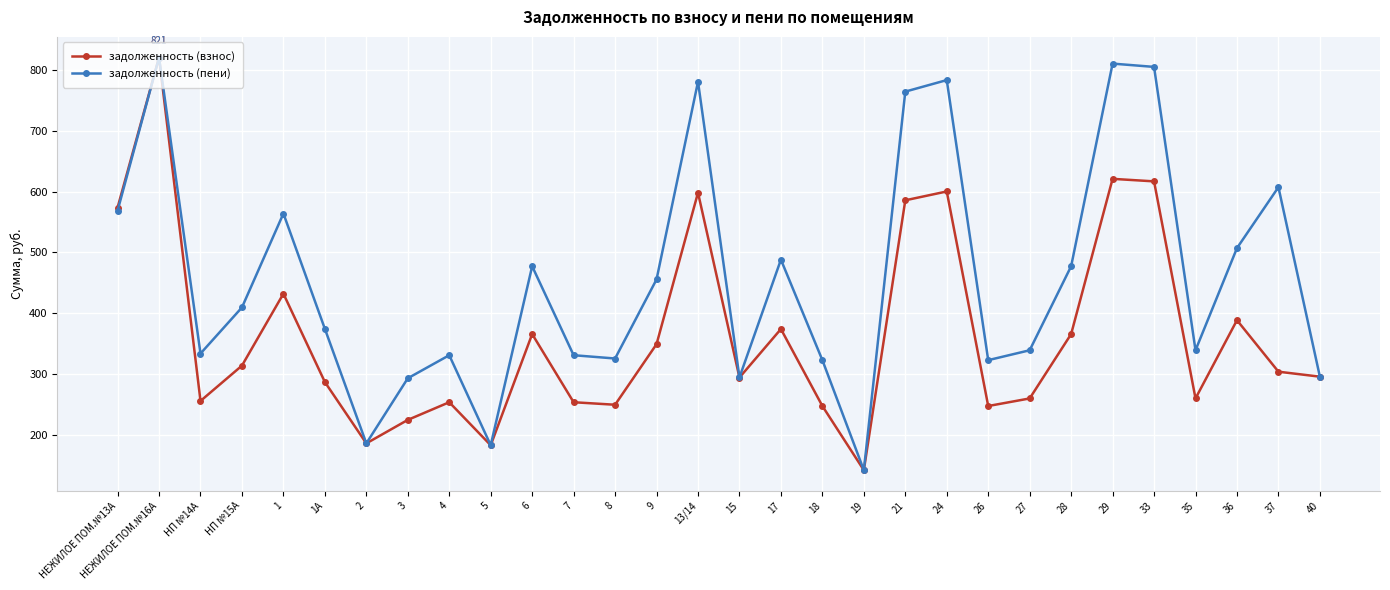

In задолженность (пени), how many points are higher than both neighbors (excluding endpoints)?

9